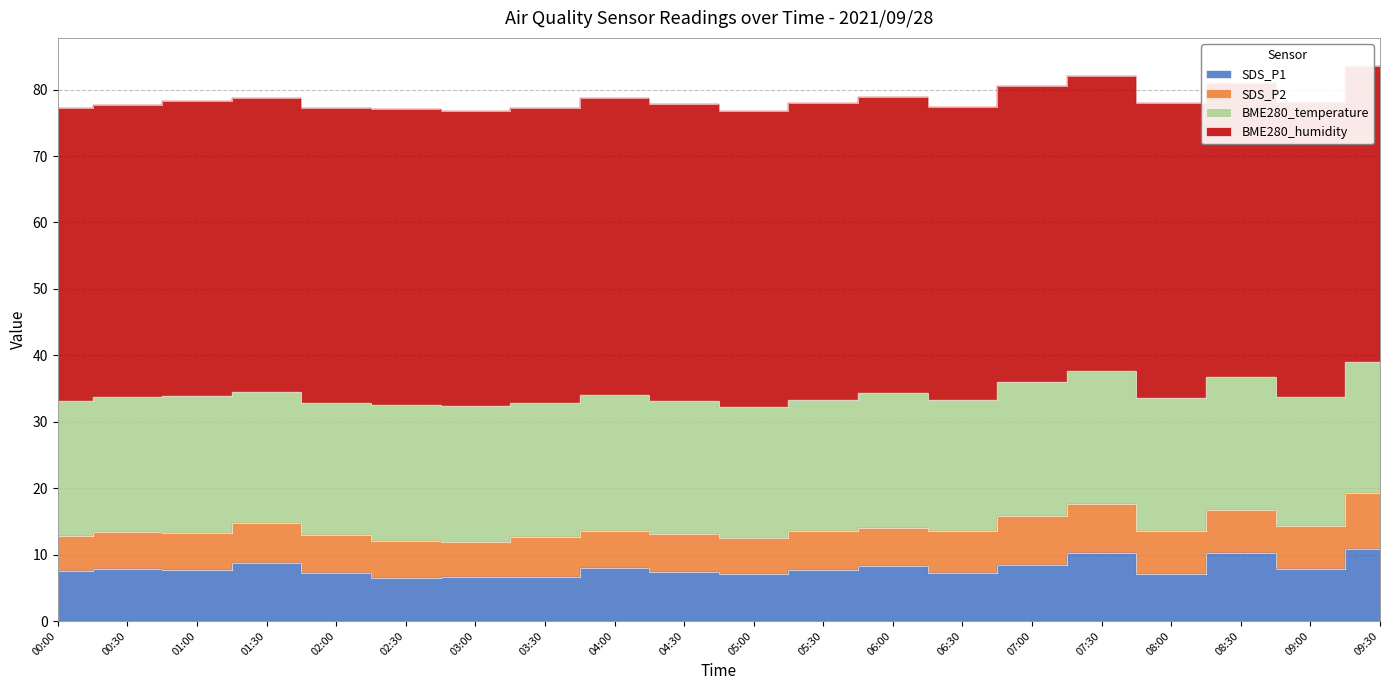

Between 00:00 and 05:00, which series saw the biggest shift?

BME280_temperature